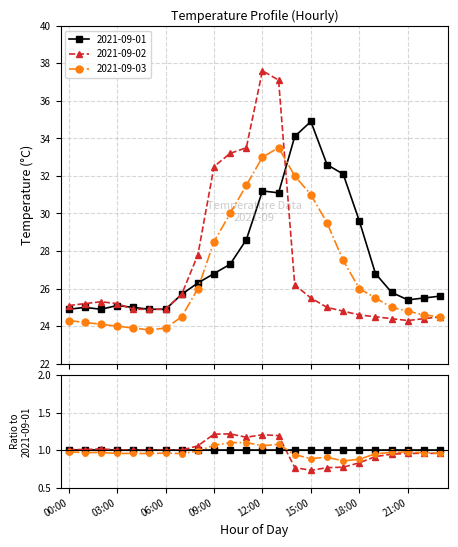

What is the spread (max minus min) of values at 10:00?

5.9